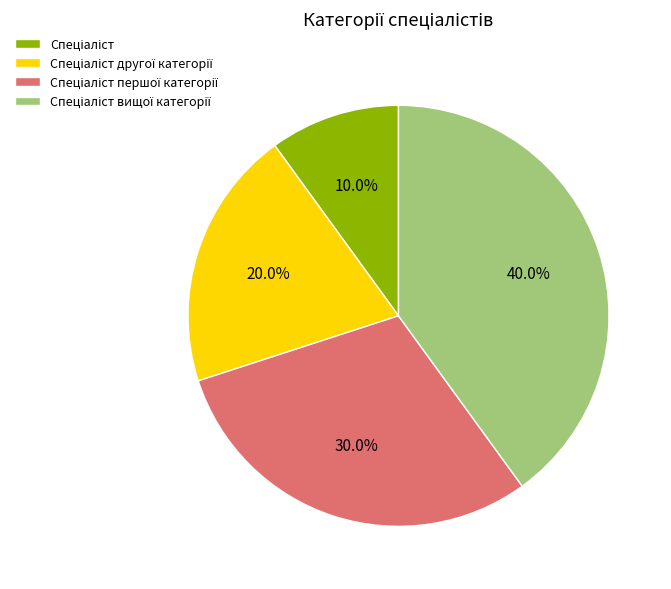

Is there a majority slice in this chart?

No